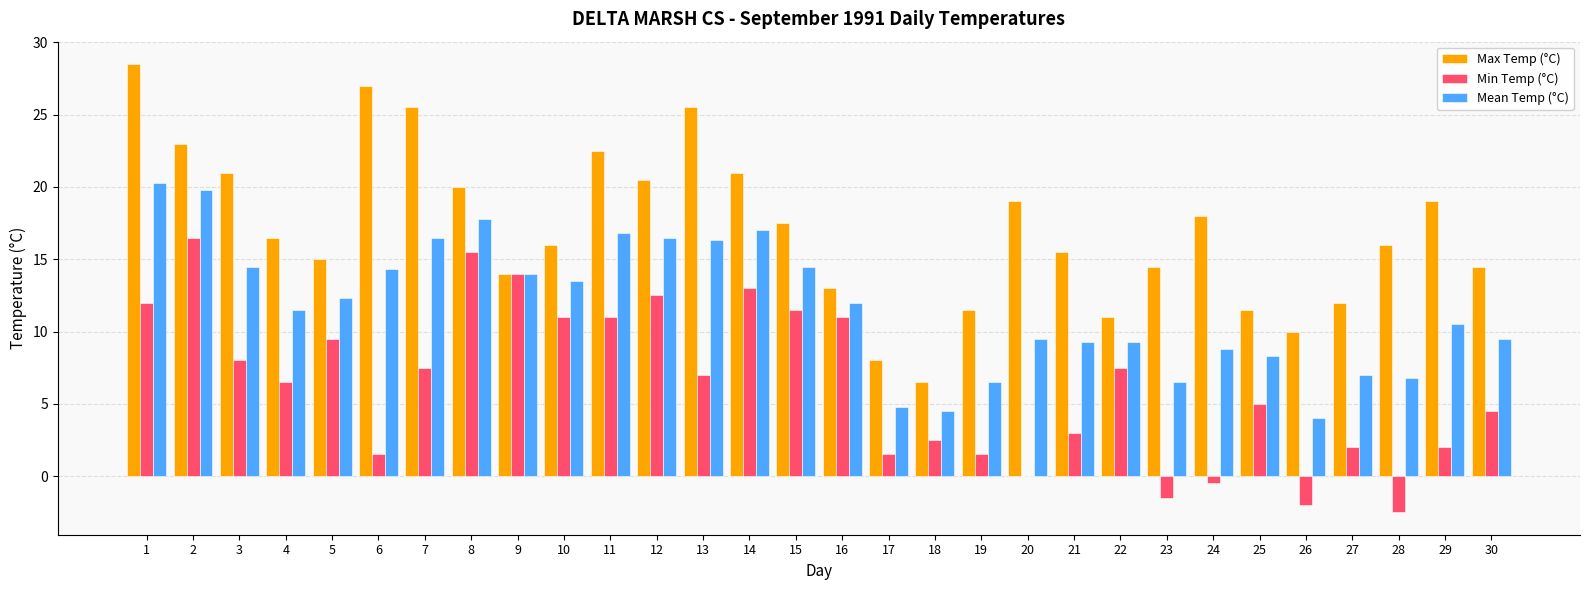

At which category is the sum across all series the highest?

1